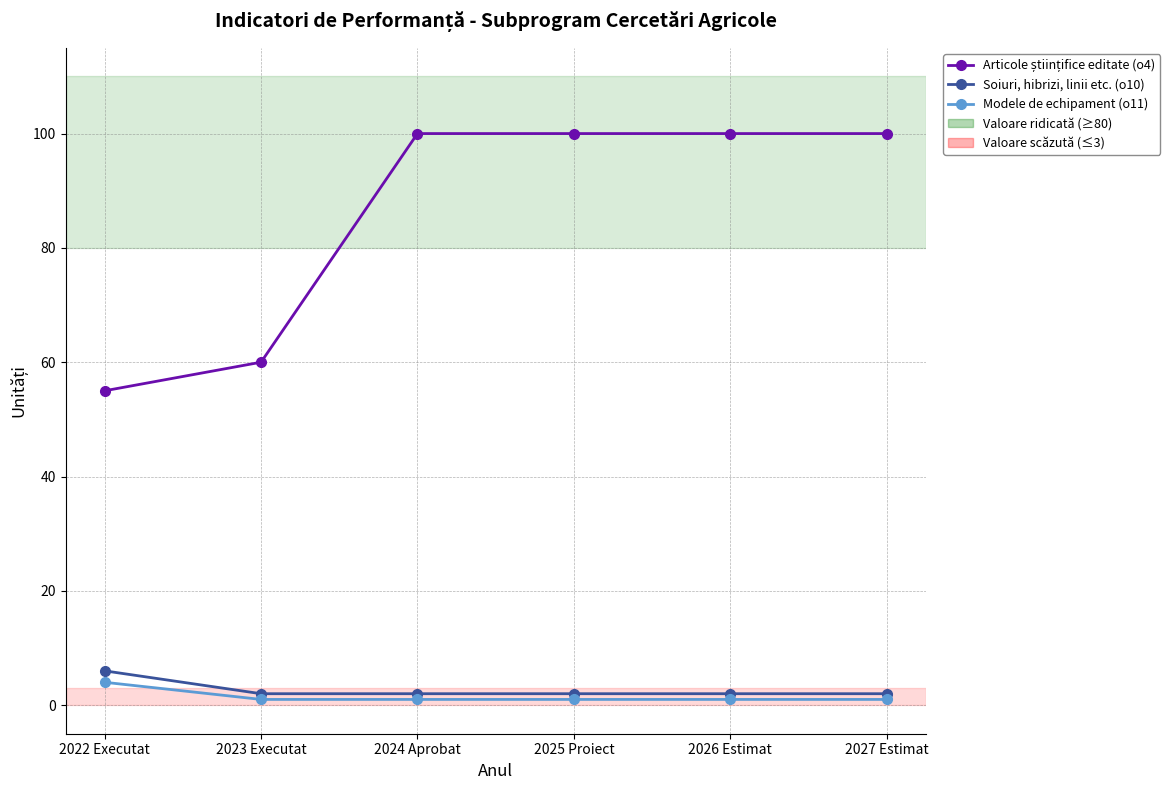

How many lines are shown in the chart?

3